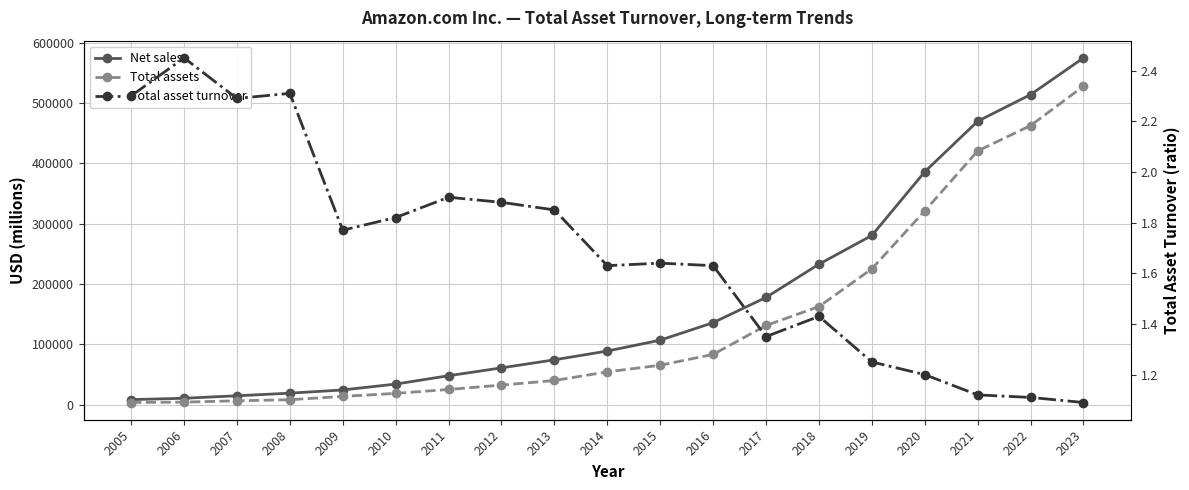

Reading left to right, extract all data points from this chart.

Net sales: 2005=8490.0	2006=10711.0	2007=14835.0	2008=19166.0	2009=24509.0	2010=34204.0	2011=48077.0	2012=61093.0	2013=74452.0	2014=88988.0	2015=107006.0	2016=135987.0	2017=177866.0	2018=232887.0	2019=280522.0	2020=386064.0	2021=469822.0	2022=513983.0	2023=574785.0
Total assets: 2005=3696.0	2006=4363.0	2007=6485.0	2008=8314.0	2009=13813.0	2010=18797.0	2011=25278.0	2012=32555.0	2013=40159.0	2014=54505.0	2015=65444.0	2016=83402.0	2017=131310.0	2018=162648.0	2019=225248.0	2020=321195.0	2021=420549.0	2022=462675.0	2023=527854.0
Total asset turnover: 2005=2.3	2006=2.5	2007=2.3	2008=2.3	2009=1.8	2010=1.8	2011=1.9	2012=1.9	2013=1.9	2014=1.6	2015=1.6	2016=1.6	2017=1.4	2018=1.4	2019=1.2	2020=1.2	2021=1.1	2022=1.1	2023=1.1